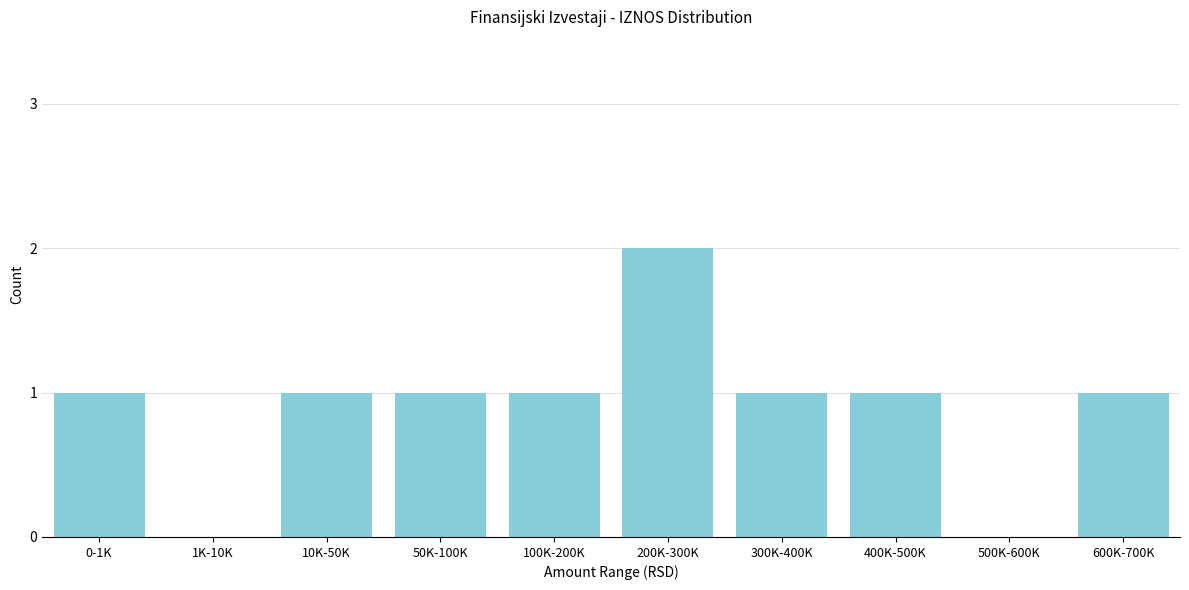

Reading left to right, transcribe all the data shown in this chart.

0-1K=1	1K-10K=0	10K-50K=1	50K-100K=1	100K-200K=1	200K-300K=2	300K-400K=1	400K-500K=1	500K-600K=0	600K-700K=1